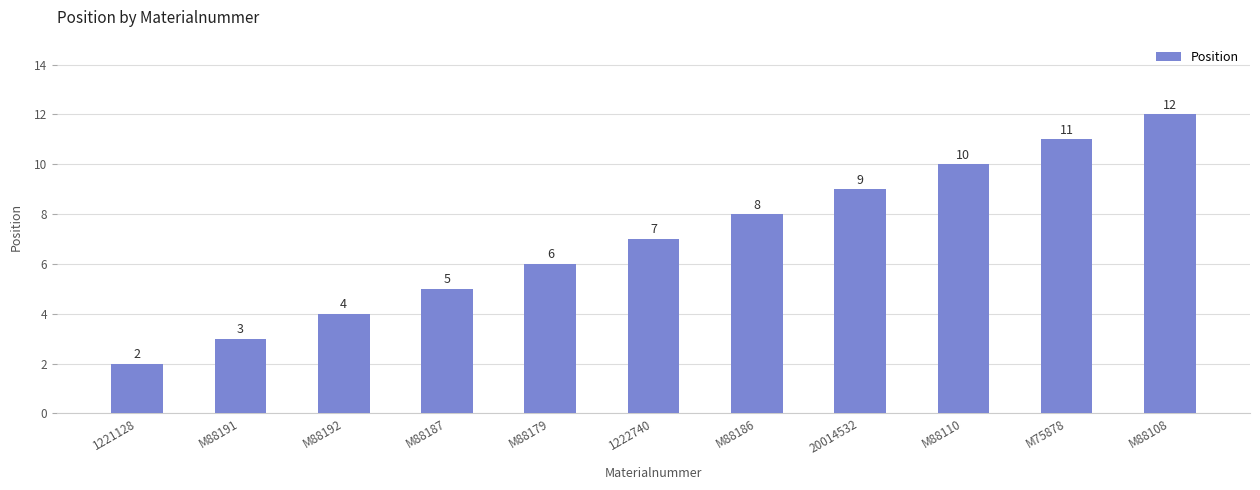

What is the difference between the second highest and second lowest values?

8